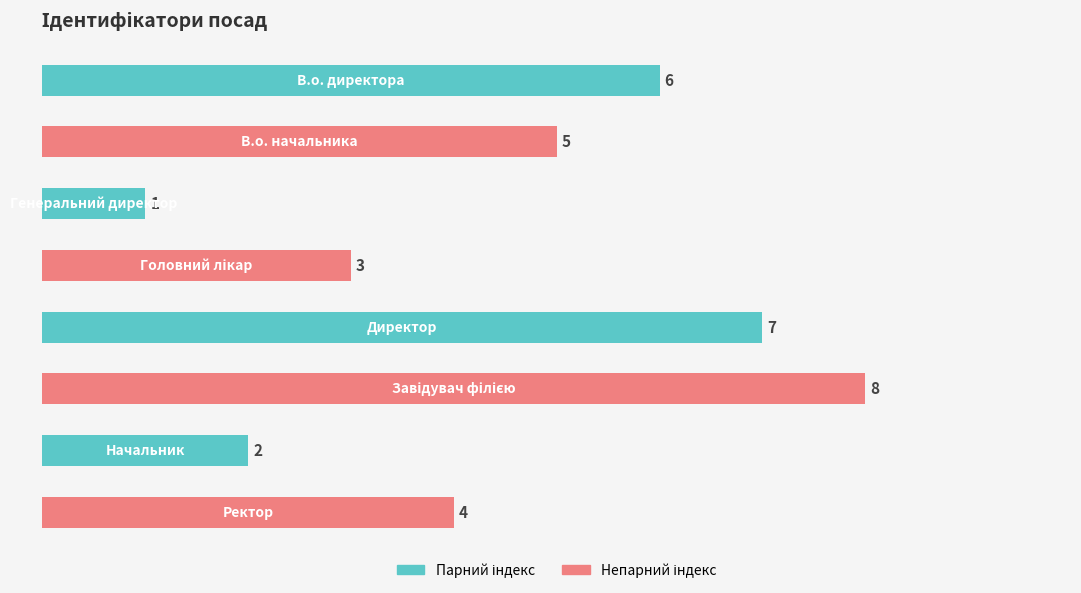

Reading bottom to top, extract all data points from this chart.

4	2	8	7	3	1	5	6